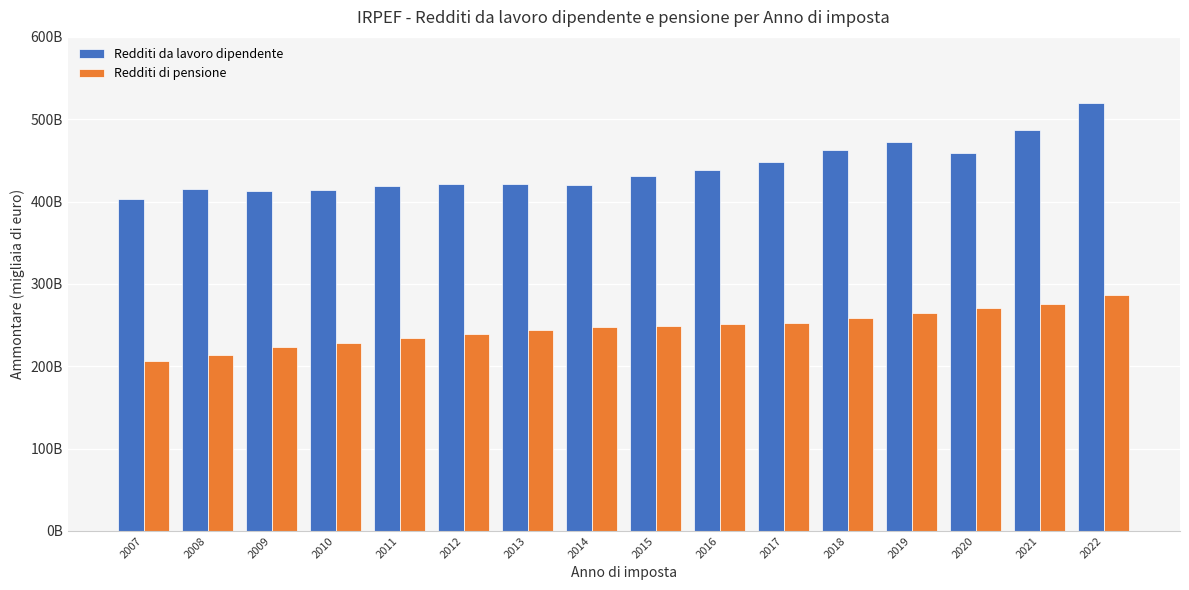

Between 2007 and 2022, which series saw the biggest shift?

Redditi da lavoro dipendente